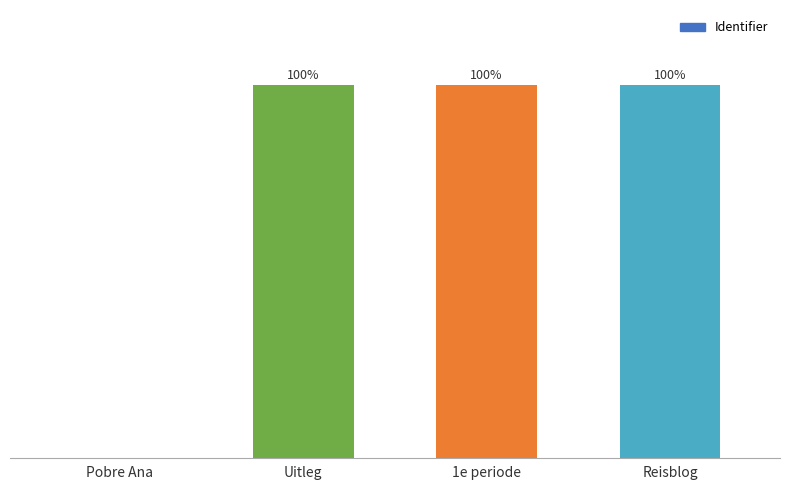

Where does the data first go above 99?

Uitleg